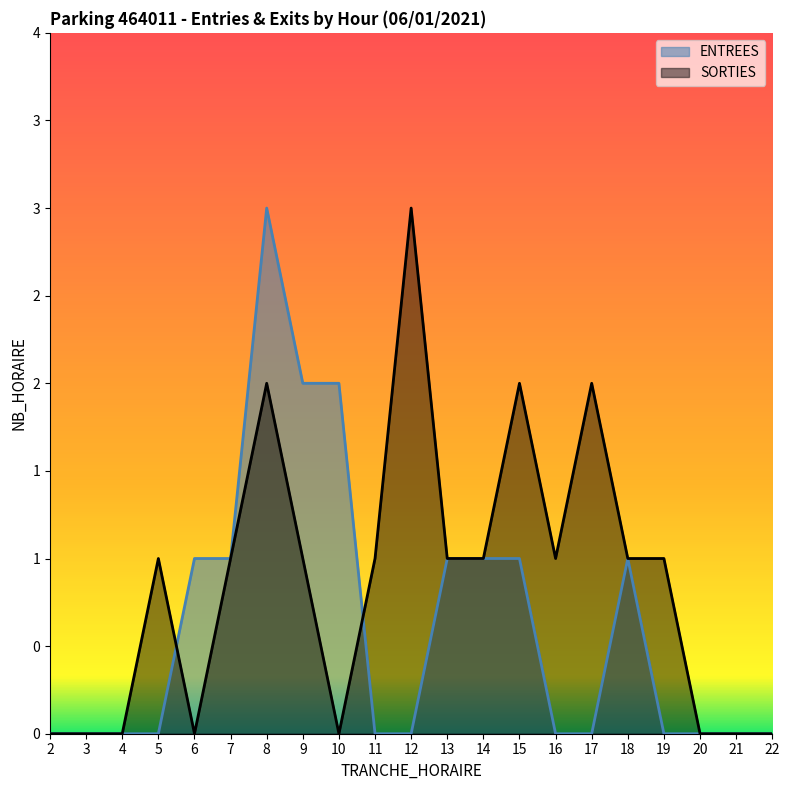

Where is the first local maximum for ENTREES?

8